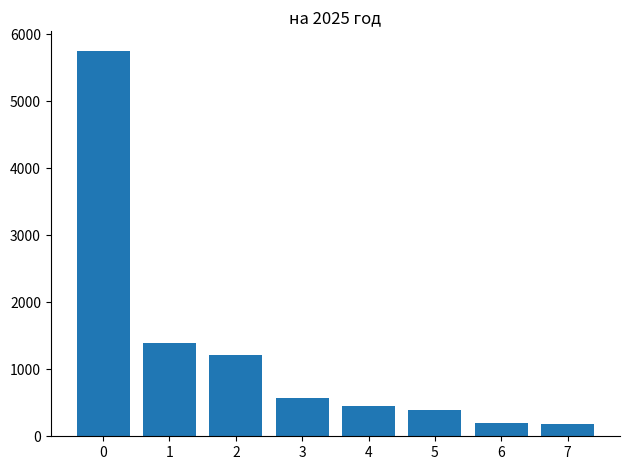

The value at 0 is 2389.9. True or false?

False